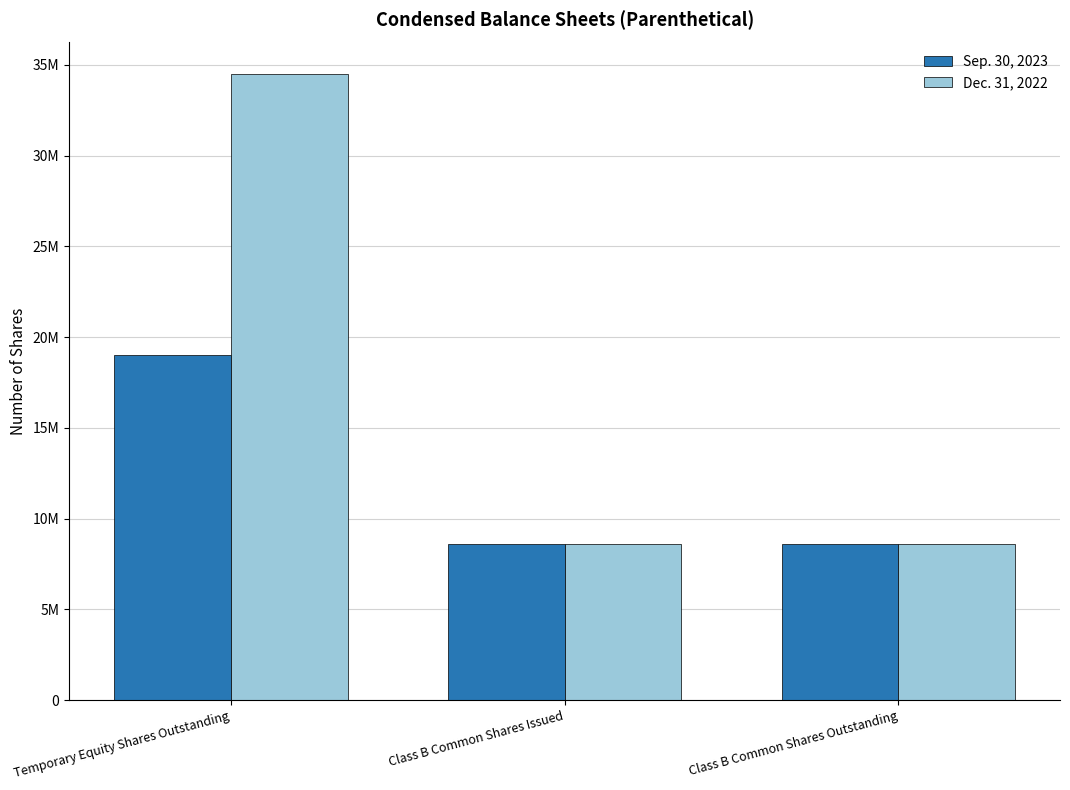

What are all the series names shown in the legend?

Sep. 30, 2023, Dec. 31, 2022